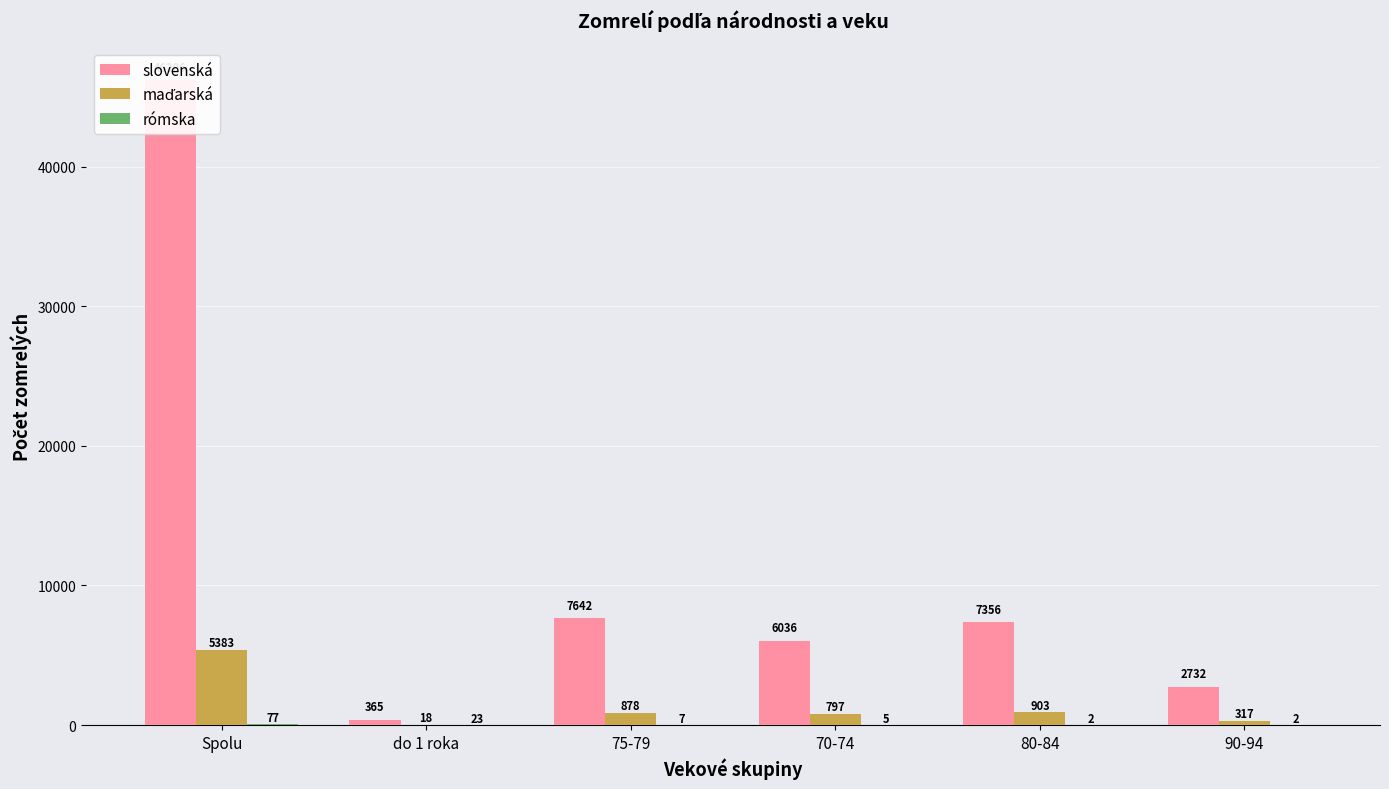

What is the spread (max minus min) of values at do 1 roka?

347